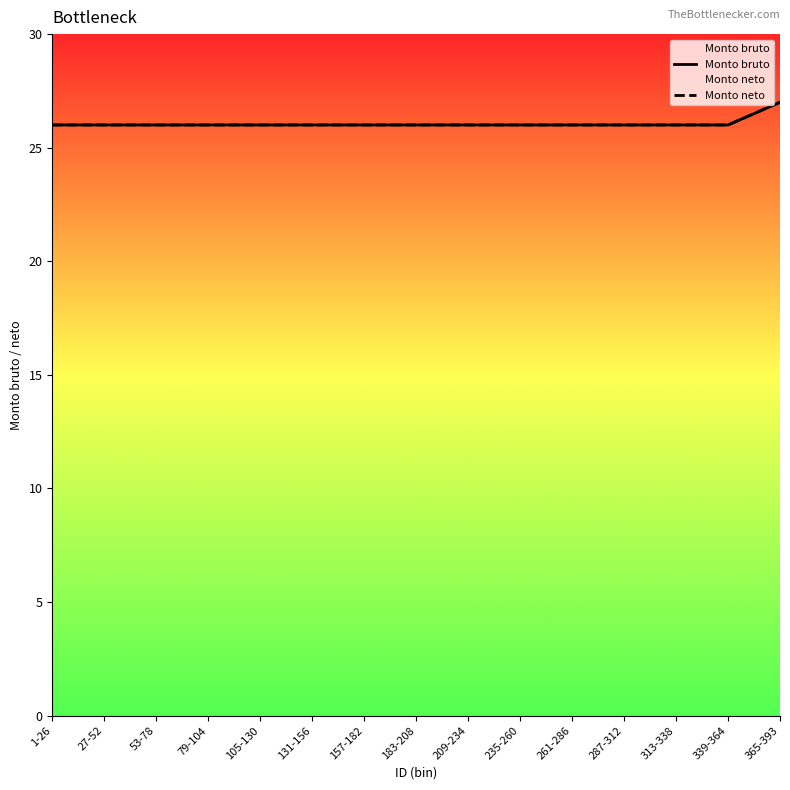

Reading left to right, extract all data points from this chart.

Monto bruto: 26	26	26	26	26	26	26	26	26	26	26	26	26	26	27
Monto neto: 26	26	26	26	26	26	26	26	26	26	26	26	26	26	27